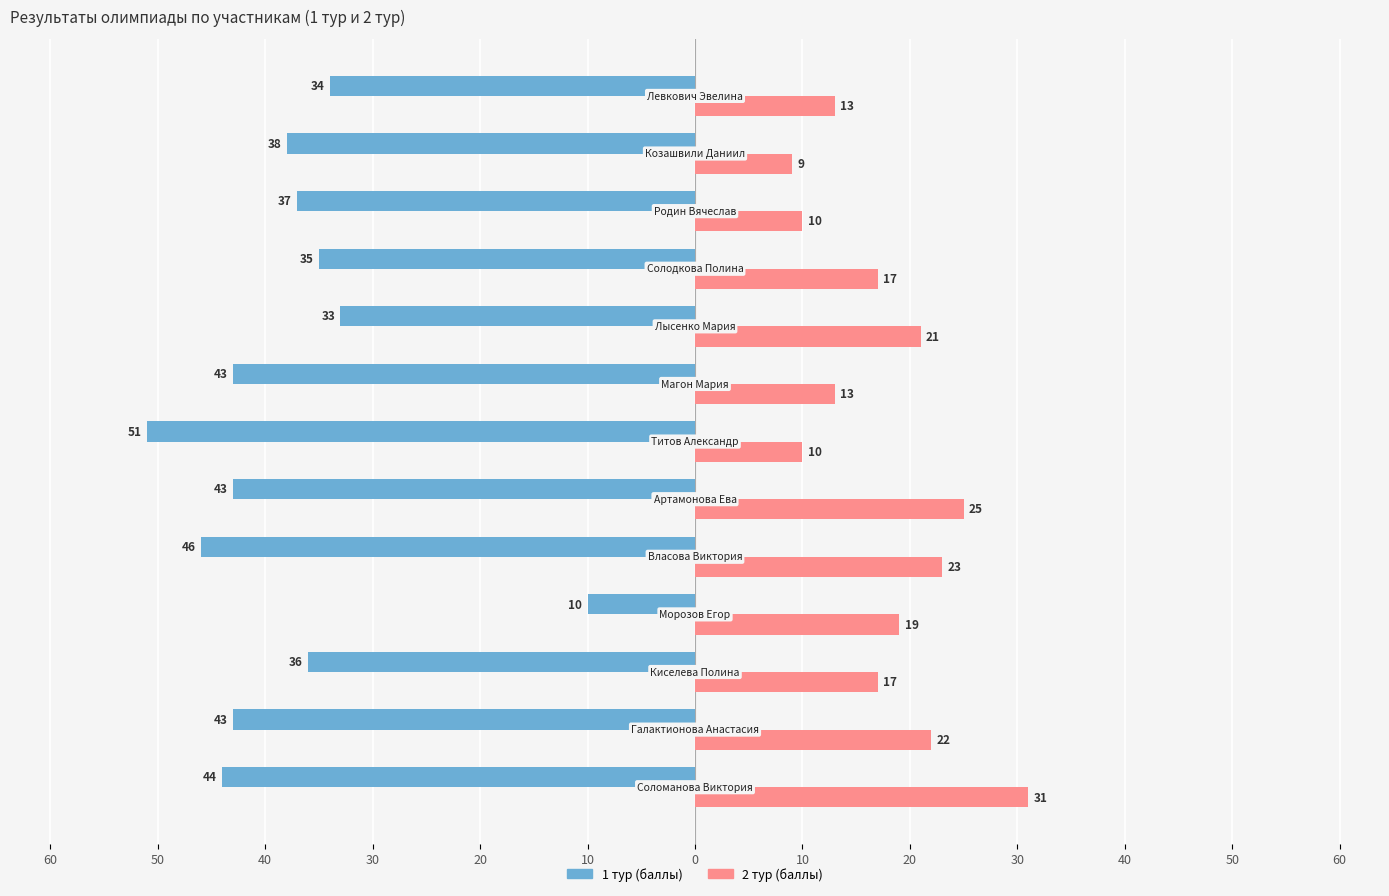

What are all the series names shown in the legend?

1 тур (баллы), 2 тур (баллы)